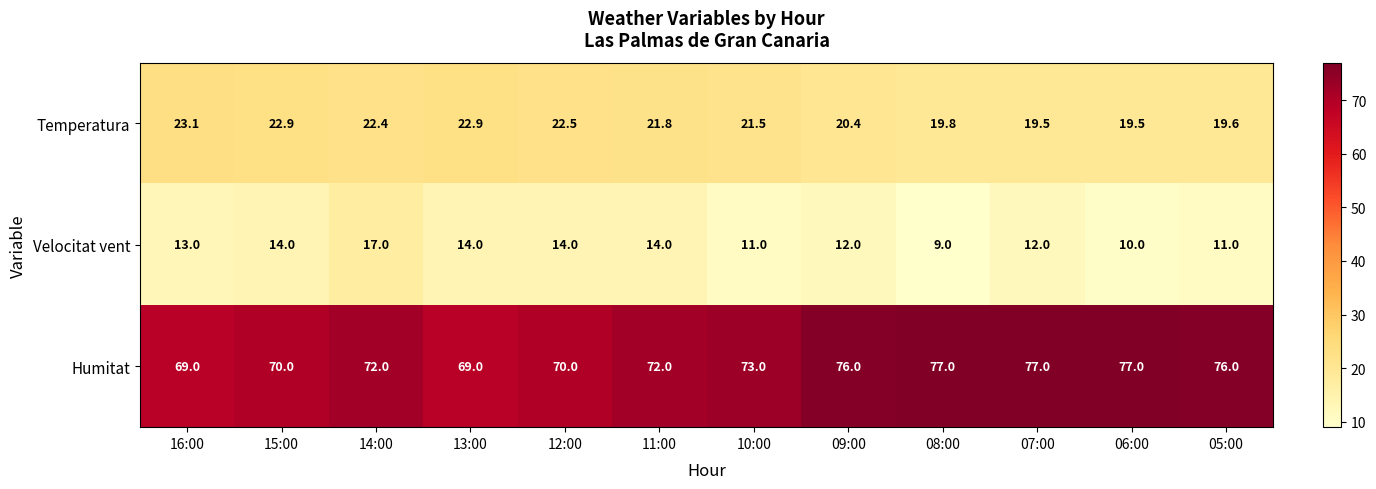

What is the total value across all series at 08:00?

105.8